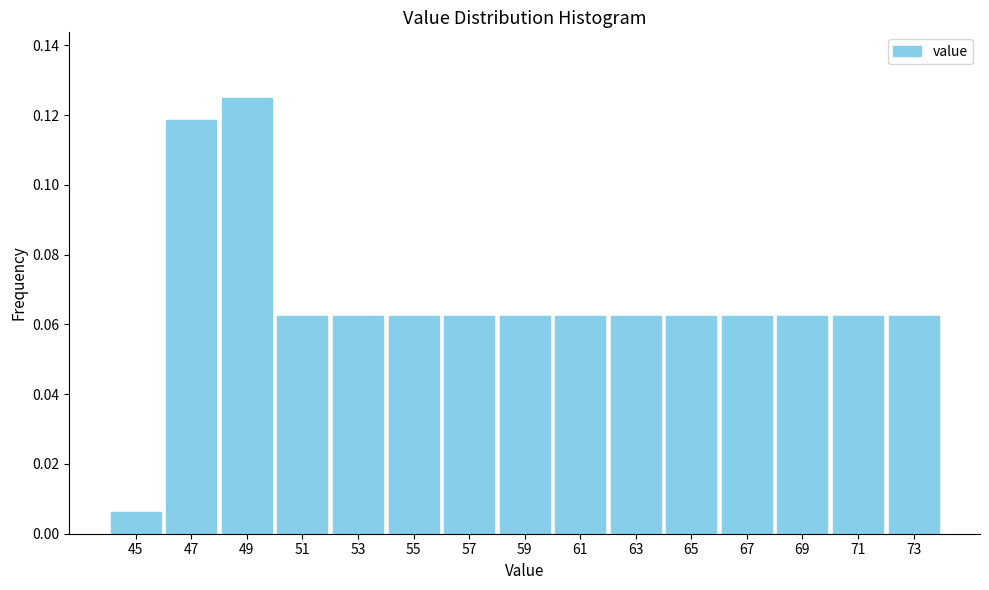

Reading left to right, transcribe this chart: for each bar, give the range it covers on the x-axis and its height. The values are not printed on the chart, so give them approximately, as read against the axis.

44 to 46: 0.006
46 to 48: 0.118
48 to 50: 0.126
50 to 52: 0.062
52 to 54: 0.062
54 to 56: 0.062
56 to 58: 0.062
58 to 60: 0.062
60 to 62: 0.062
62 to 64: 0.062
64 to 66: 0.062
66 to 68: 0.062
68 to 70: 0.062
70 to 72: 0.062
72 to 74: 0.062